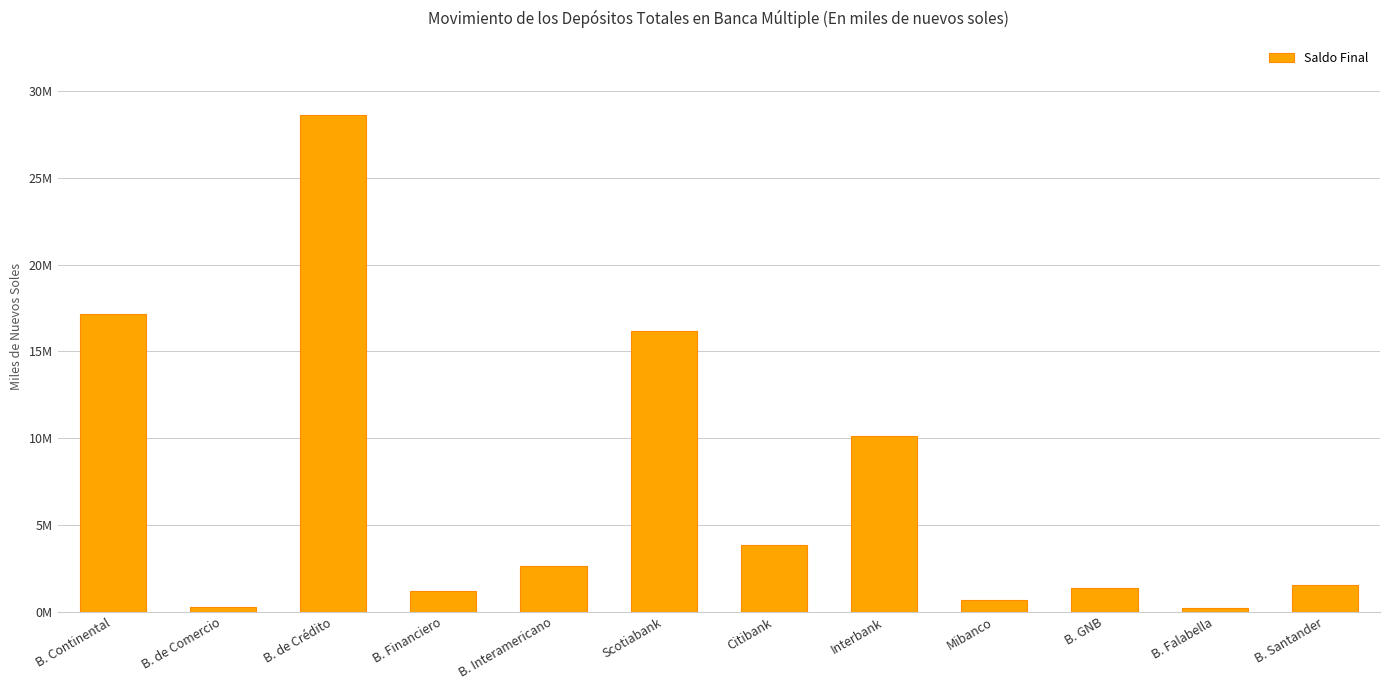

True or false: the data shows 211942.4 at B. Falabella.

True